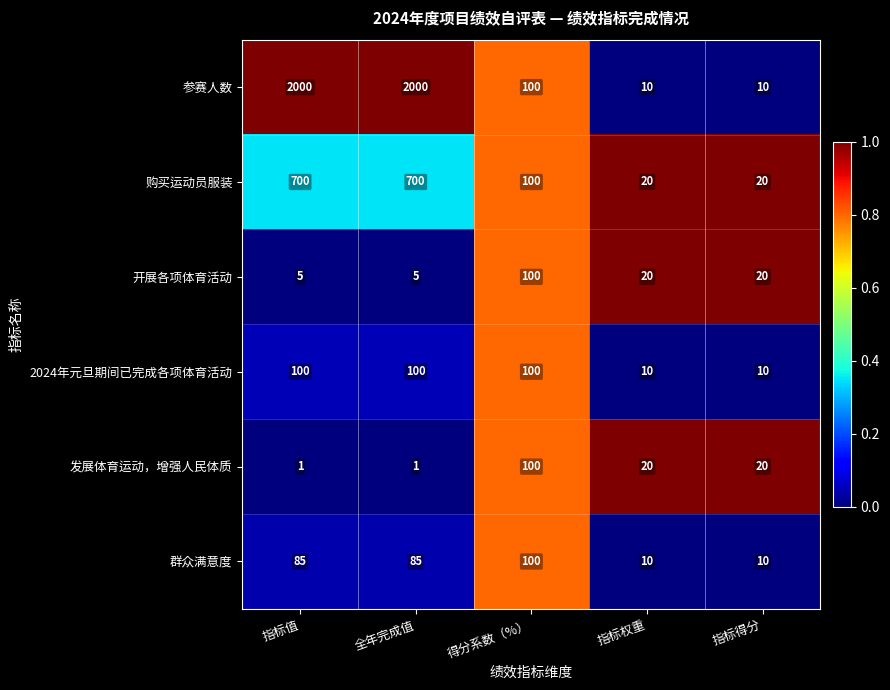

What is the total value across all series at 指标权重?

90